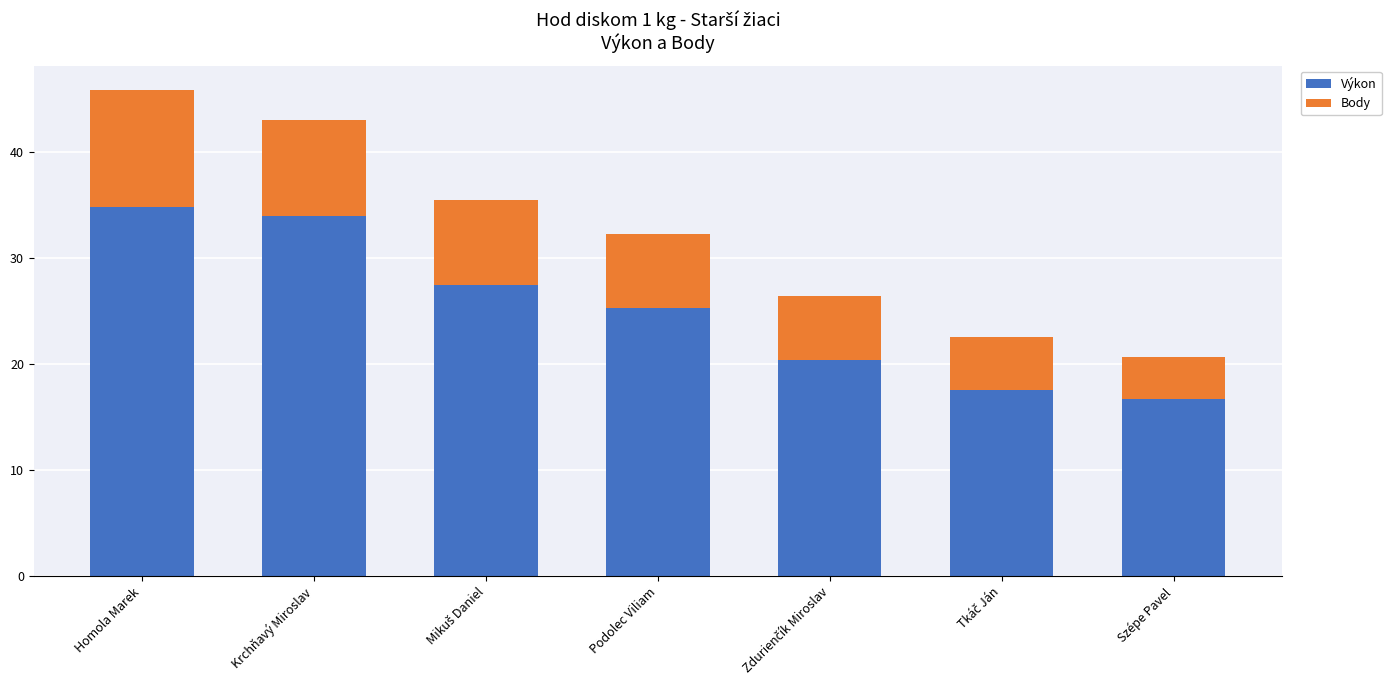

Does the chart contain stacked bars?

Yes